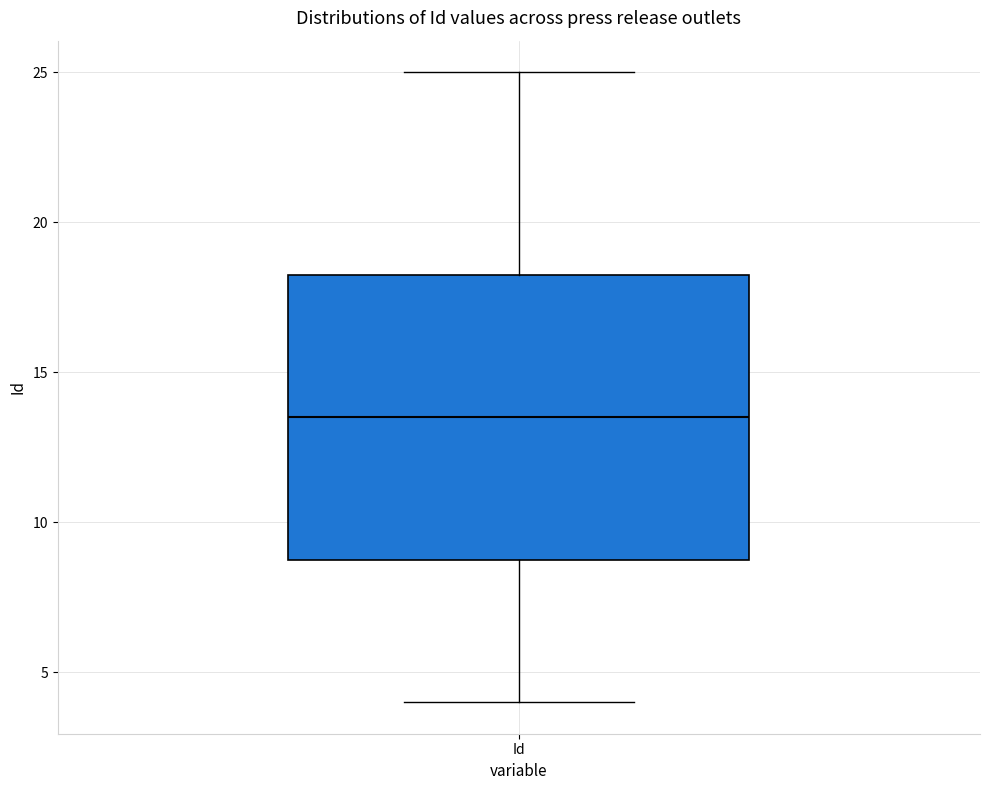

Transcribe this box plot: give where the median line is, the range the box spans, and where the two whiskers end, as read against the y-axis. The values are not printed on the chart, so give them approximately, as read against the axis.

median 13.5, box 9.0 to 18.5, whiskers 4.0 to 25.0